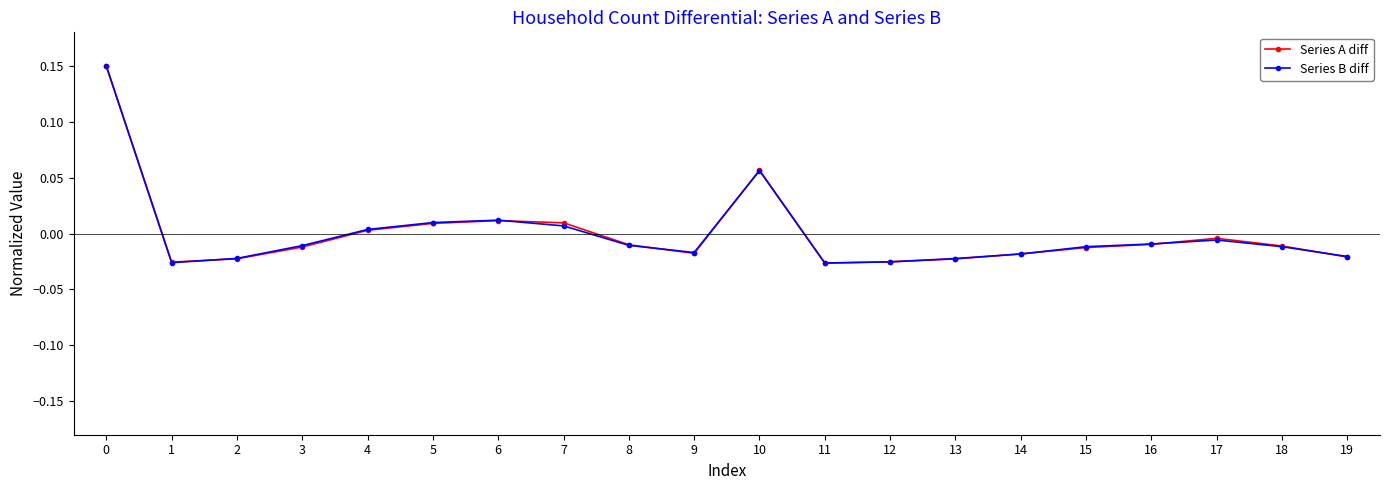

The Series A diff series shows -0.0 at 2. True or false?

True